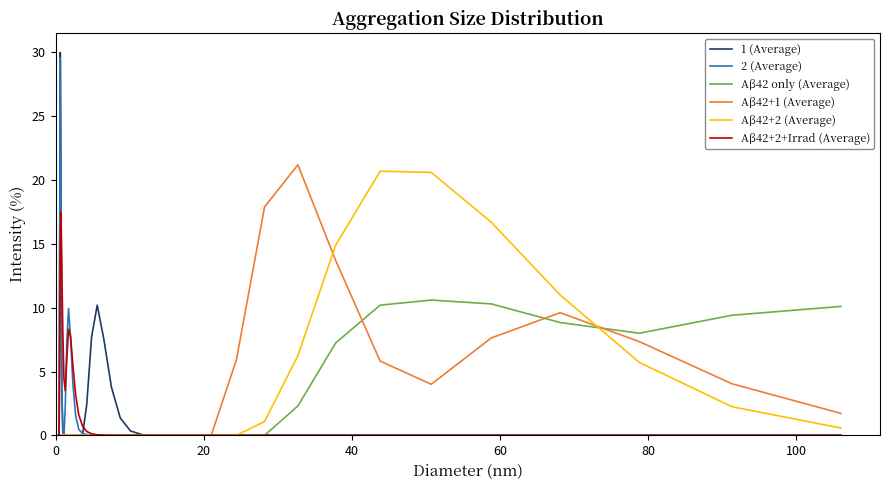

What is the maximum value for 2 (Average)?

29.6